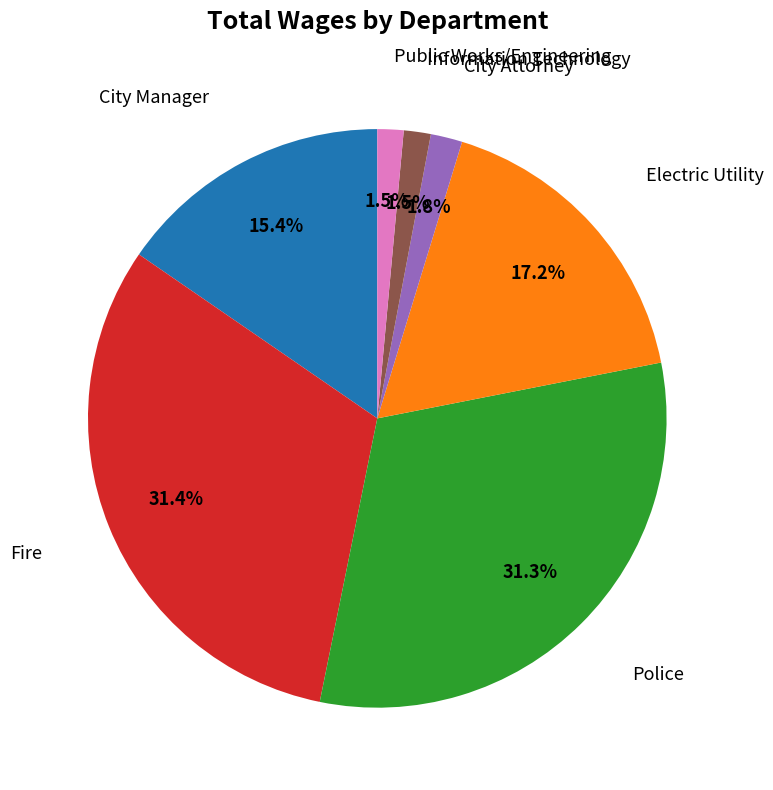

How many slices are in this pie chart?

7